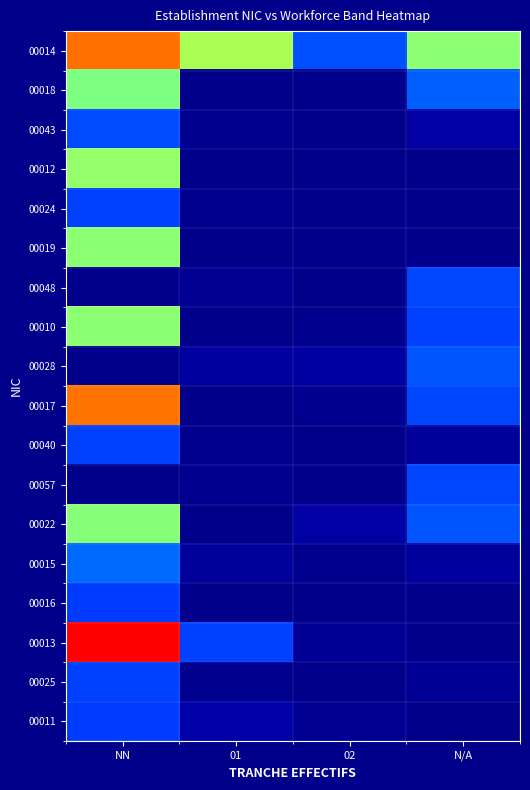

List the series in order of their peak value, lowest first.

00011, 00016, 00040, 00025, 00024, 00048, 00057, 00043, 00028, 00015, 00018, 00022, 00010, 00019, 00012, 00017, 00014, 00013